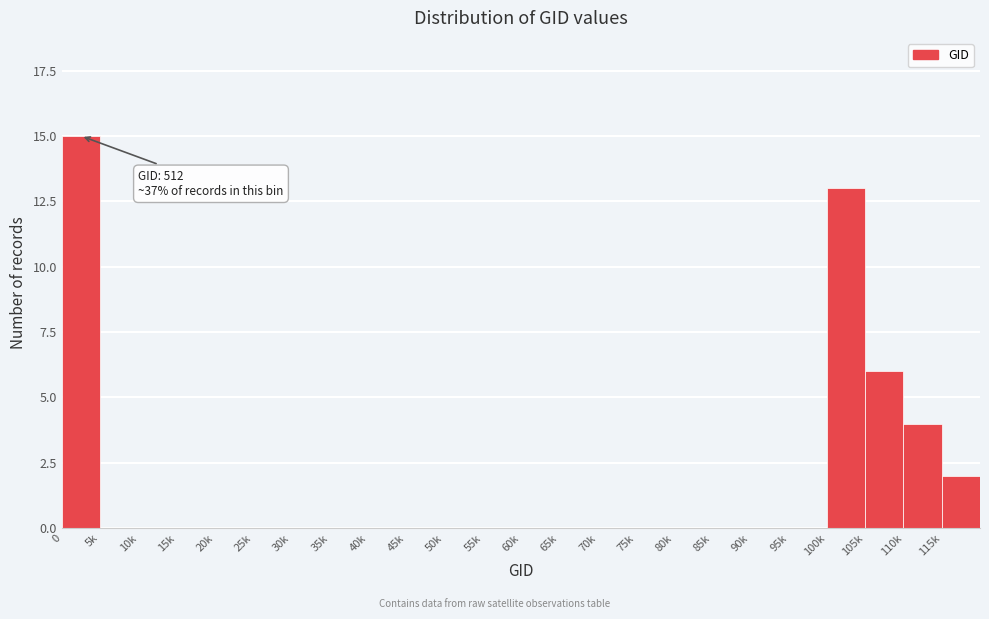

Reading left to right, what are all the values shown in this chart?

0=15	5k=0	10k=0	15k=0	20k=0	25k=0	30k=0	35k=0	40k=0	45k=0	50k=0	55k=0	60k=0	65k=0	70k=0	75k=0	80k=0	85k=0	90k=0	95k=0	100k=13	105k=6	110k=4	115k=2